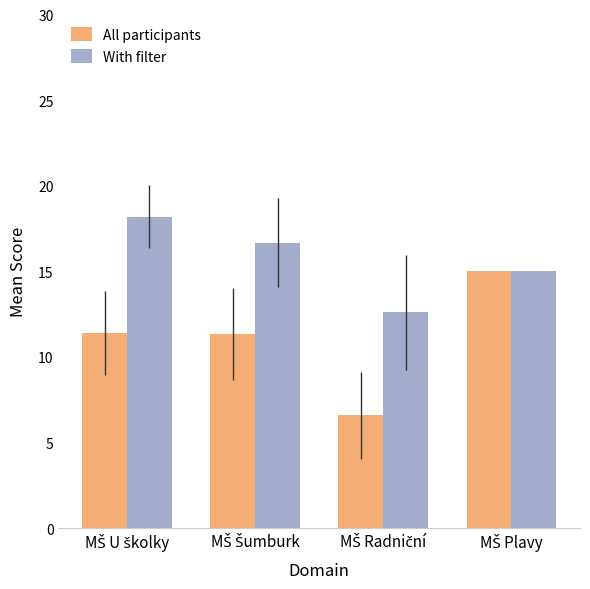

Which series has the largest range (max minus min)?

All participants